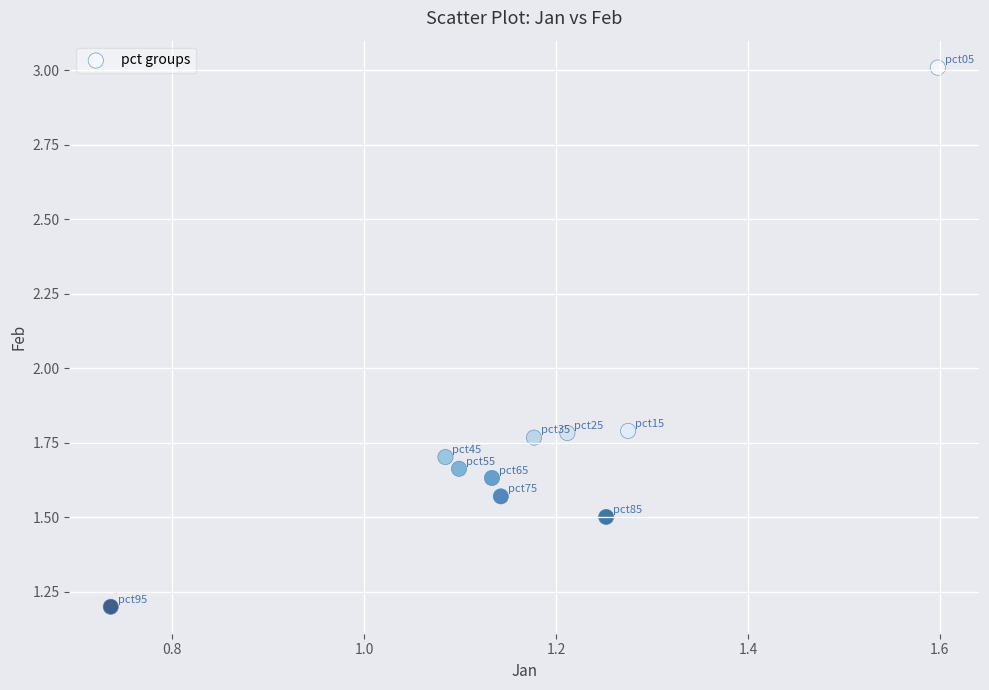

What is the range of X values (max minus min)?

0.9